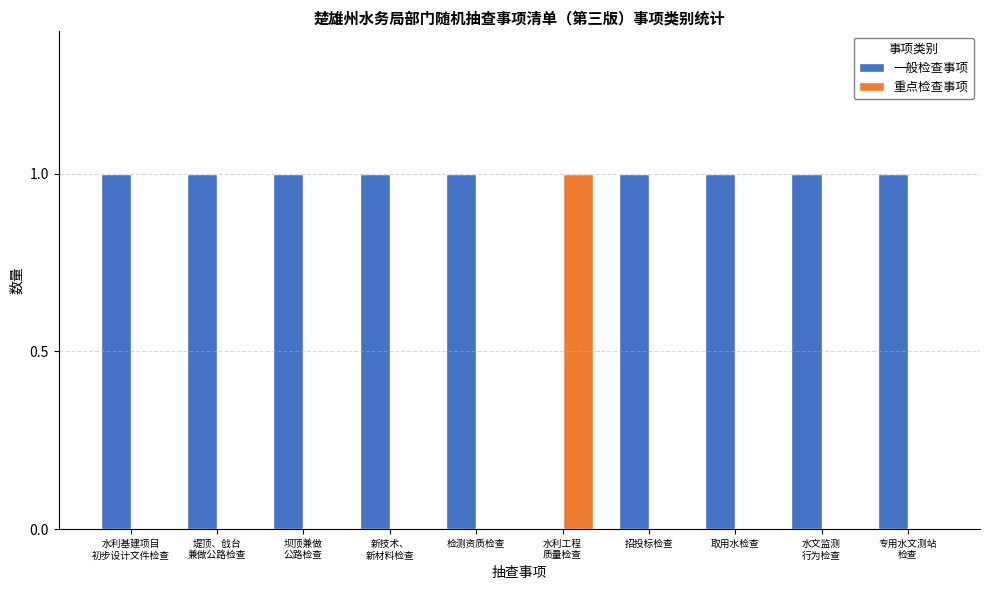

Is it true that 一般检查事项 equals 1 at 招投标检查?

True